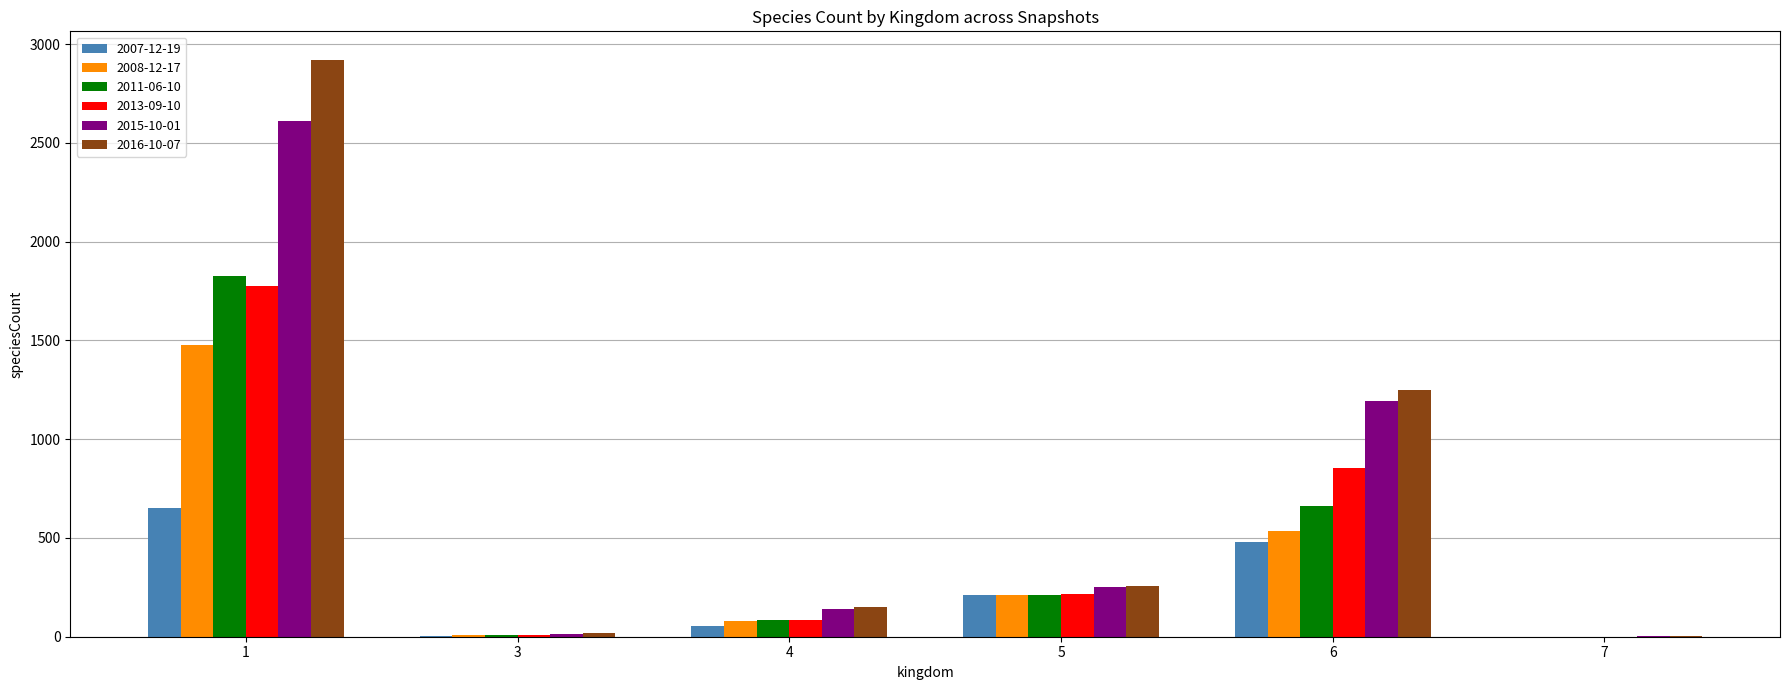

What is the total value across all series at 4?

593